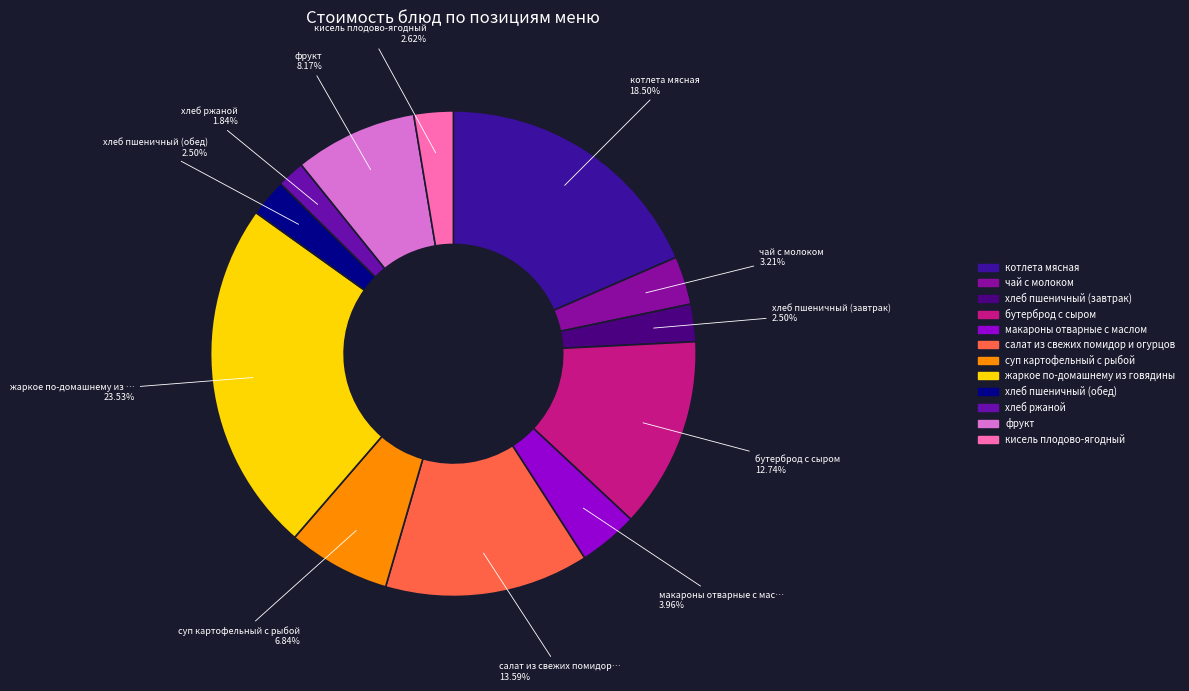

What is the largest slice in the pie chart?

жаркое по-домашнему из говядины